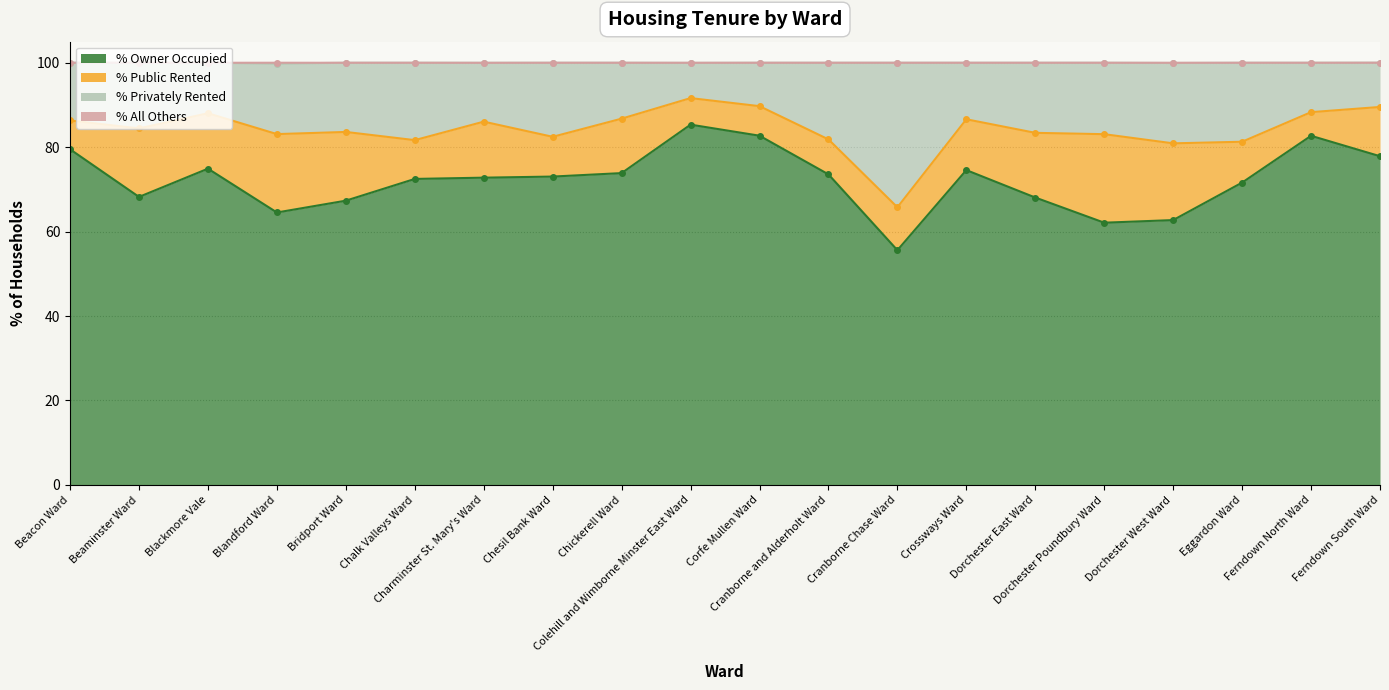

True or false: % All Others and % Owner Occupied intersect in this chart.

False